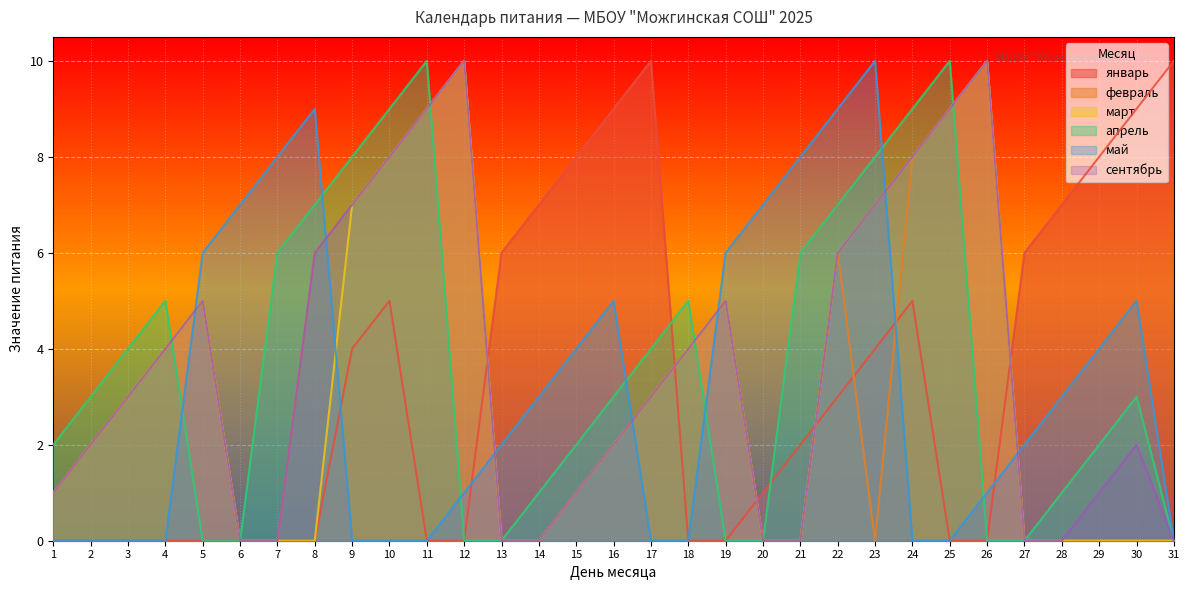

Count the январь values in the range 0 to 7.

25